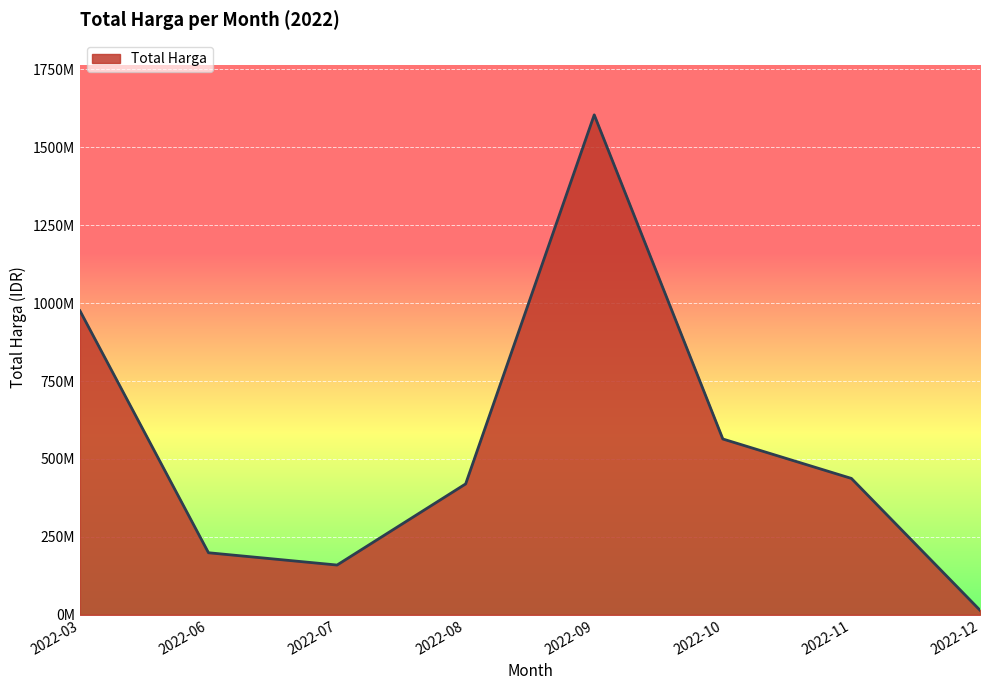

Between 2022-03 and 2022-10, which is larger?

2022-03